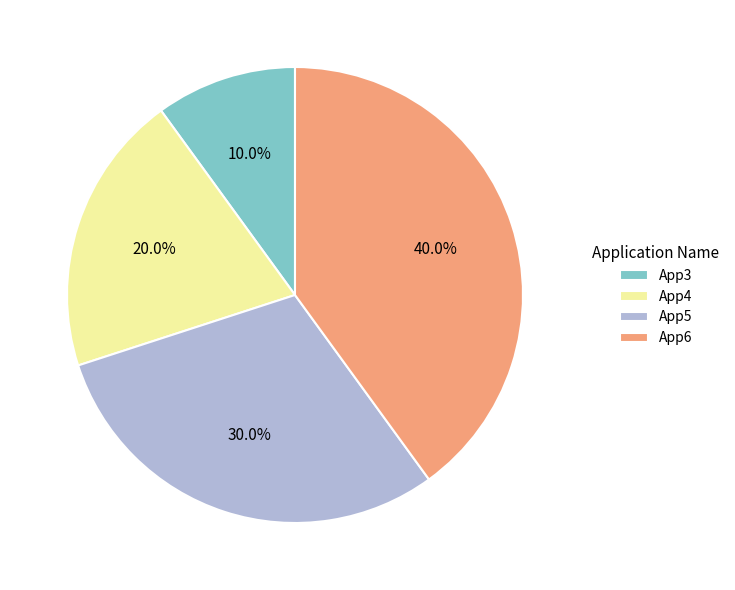

Which category has the biggest portion of the pie?

App6